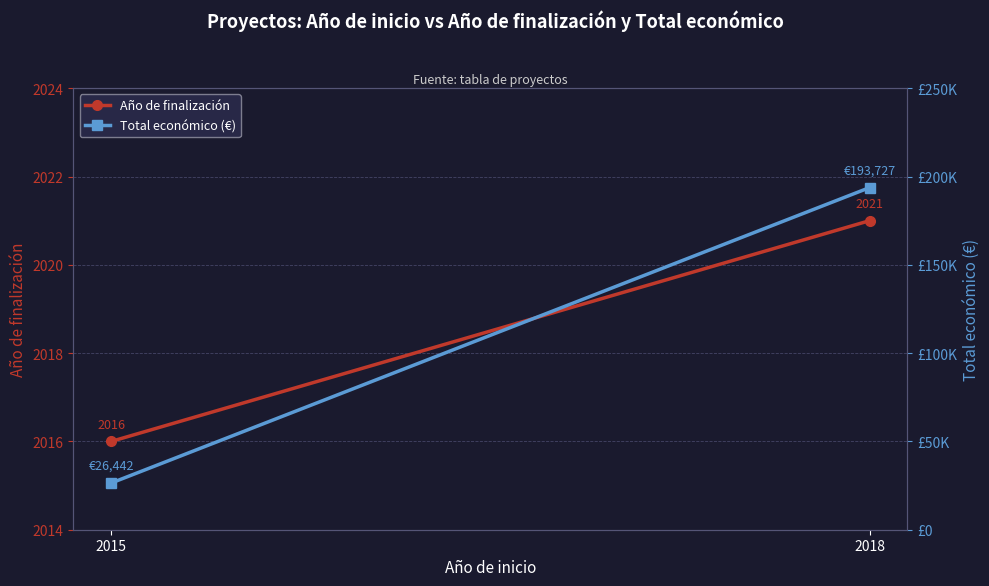

What is the difference between the Total económico (€) values at 2018 and 2015?

167285